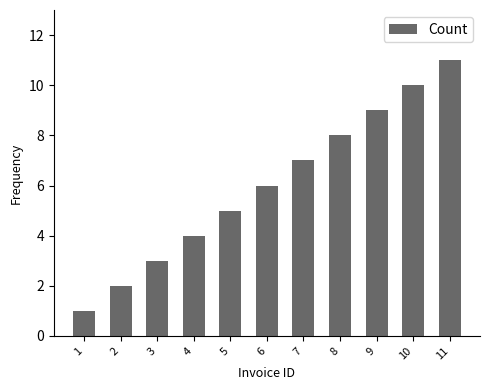

Read the value at 3.

3